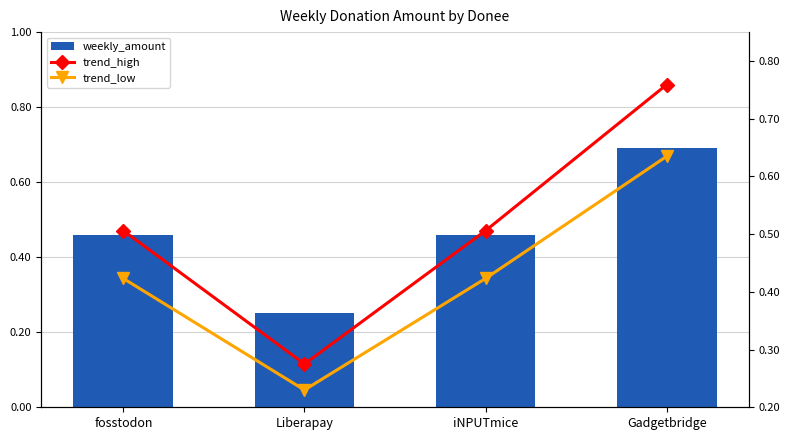

Which series has the largest range (max minus min)?

trend_high